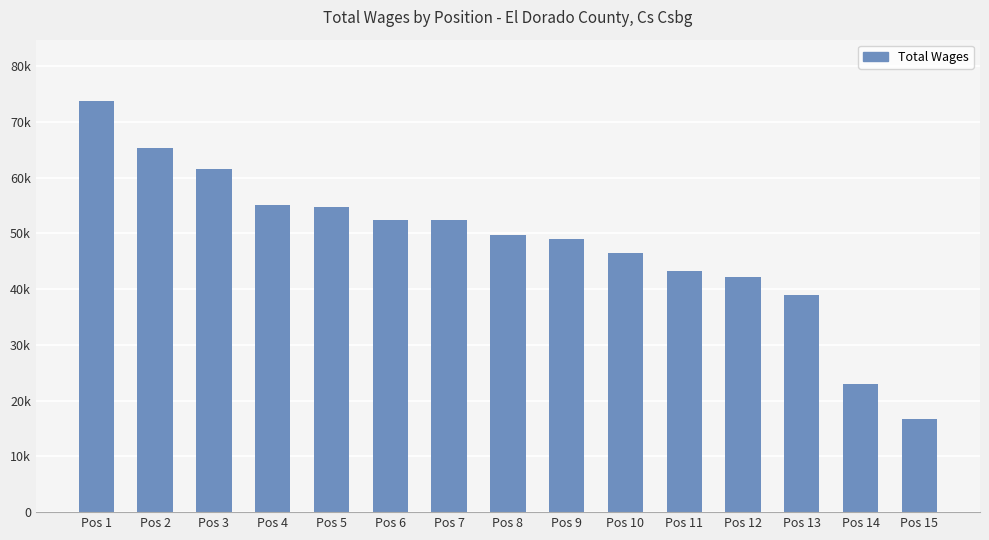

Approximately how many times larger is the value at Pos 1 compared to Pos 15?

4.4